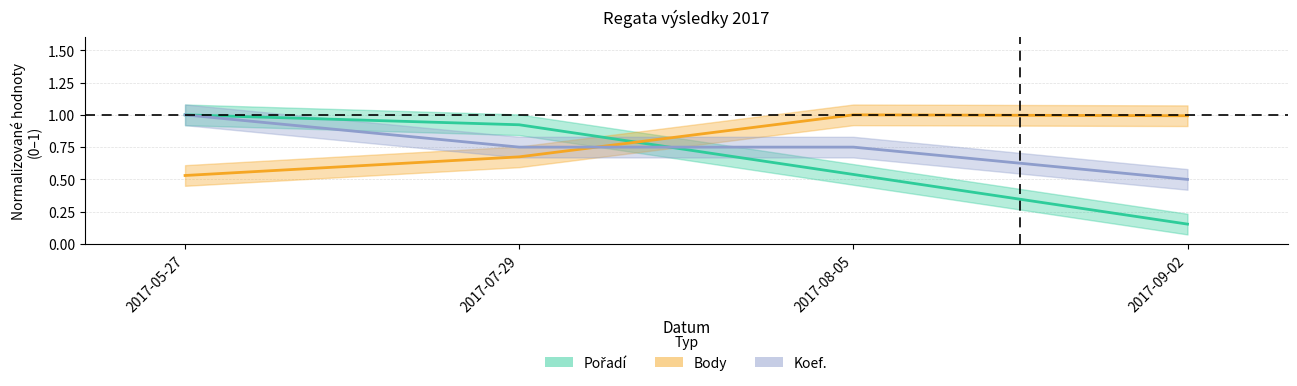

What is the smallest value displayed?

0.2